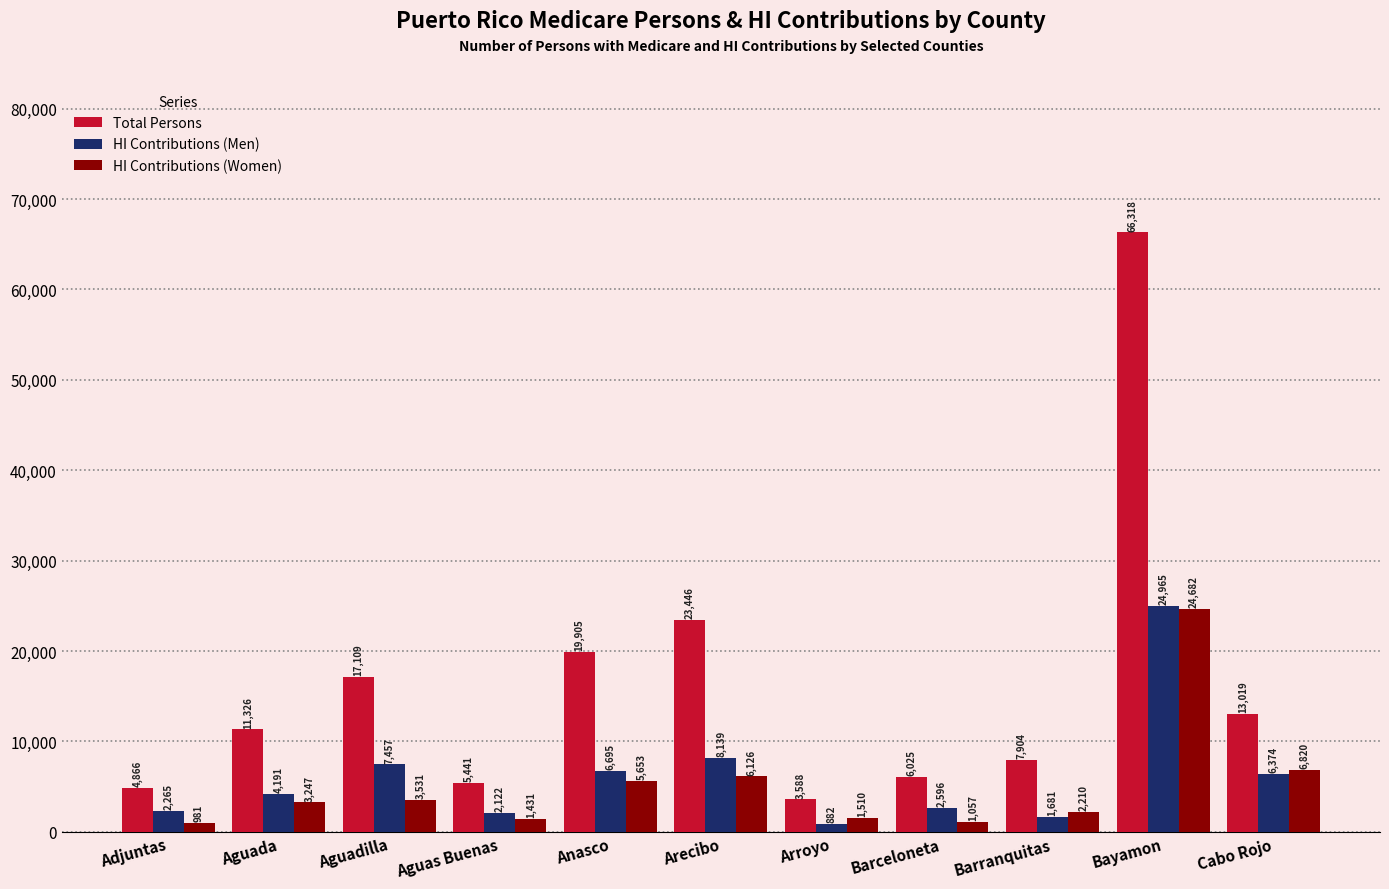

What is the label of the 6th bar from the right?

Arecibo